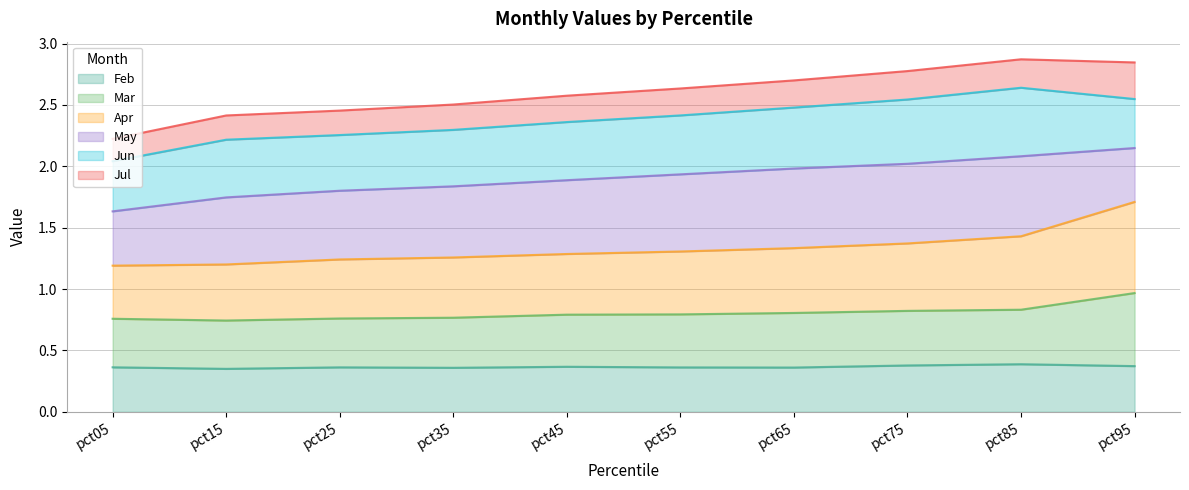

True or false: Mar and Feb cross at least once.

False